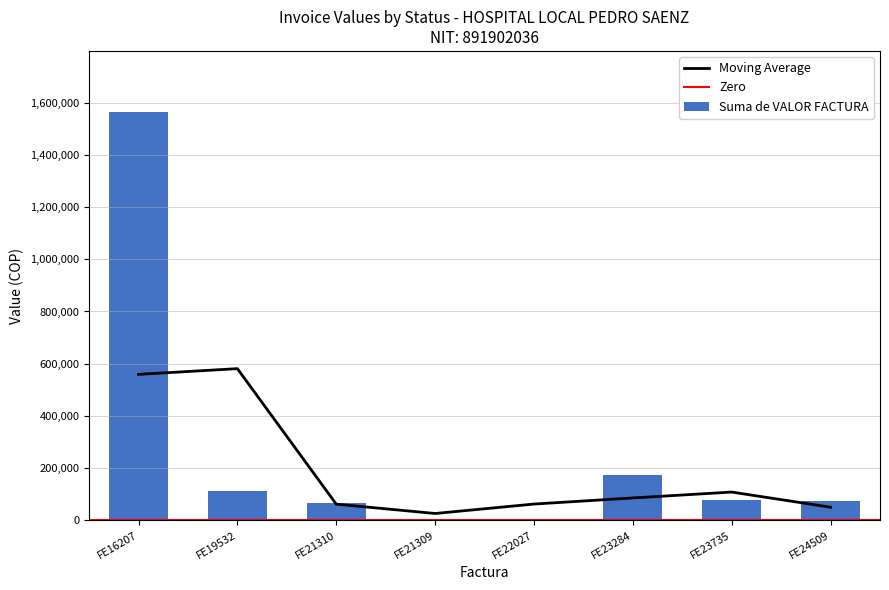

Which series has the largest total across all categories?

Suma de VALOR FACTURA